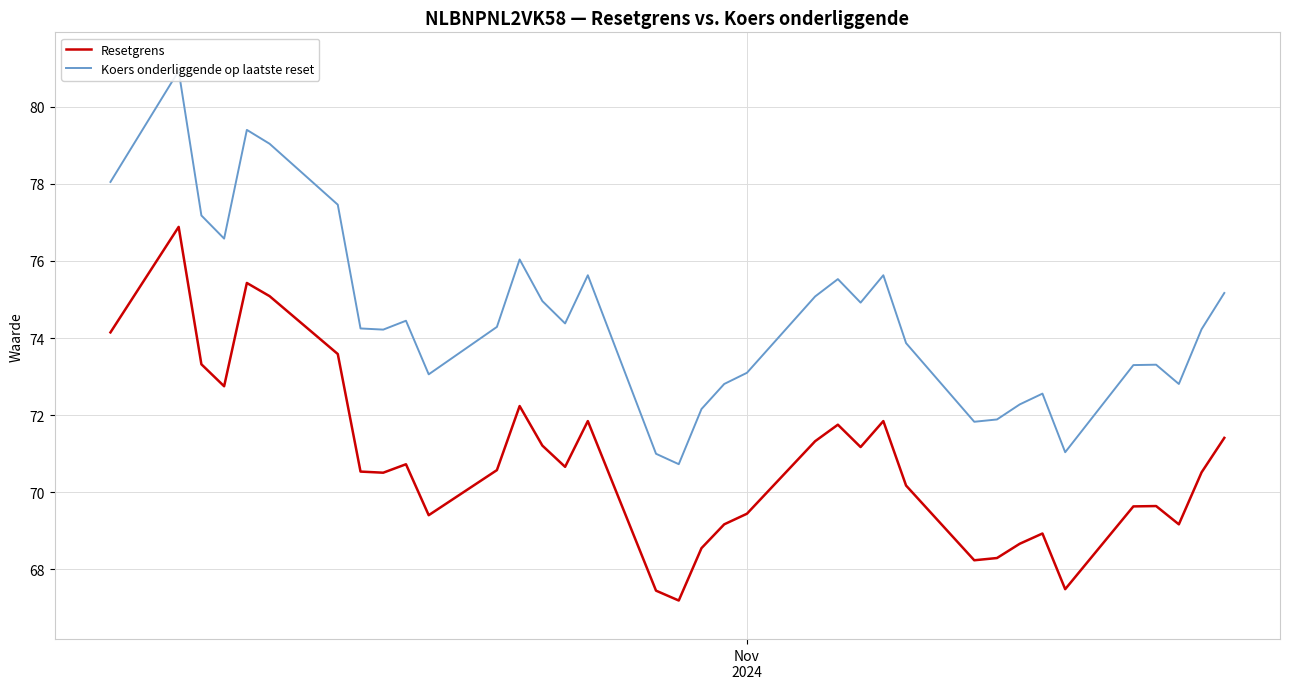

Which series has the largest range (max minus min)?

Koers onderliggende op laatste reset